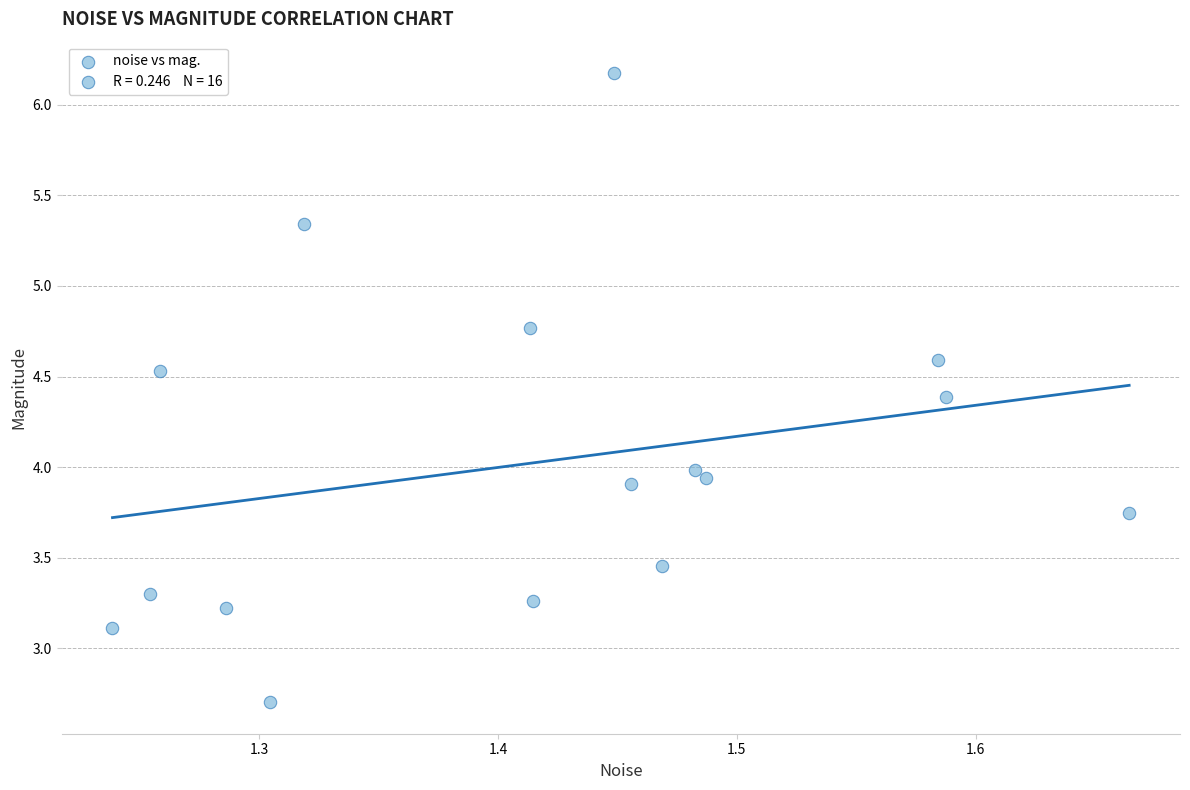

What is the range of X values (max minus min)?

0.4